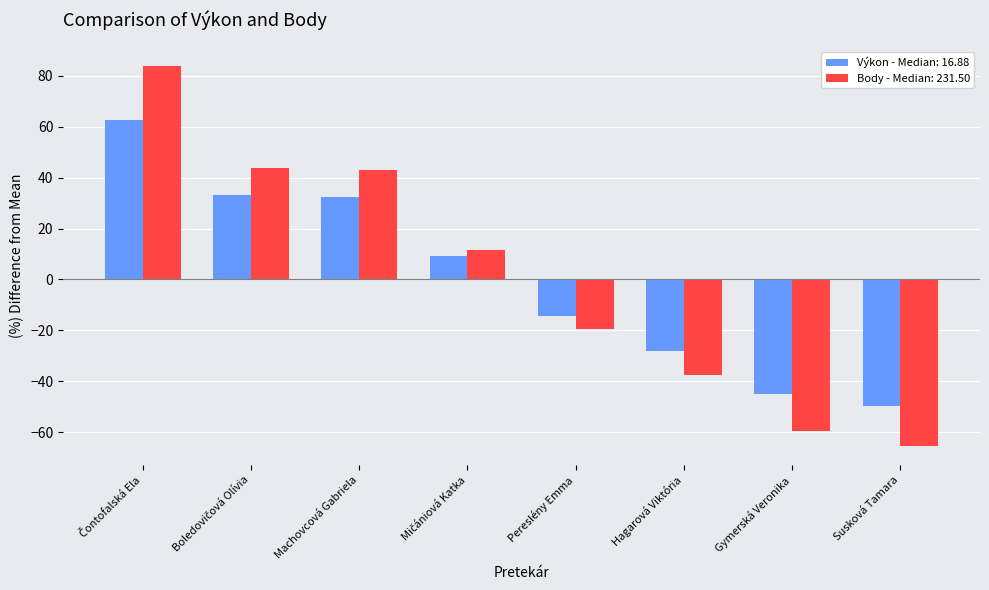

At how many categories does at least one series exceed 6?

4